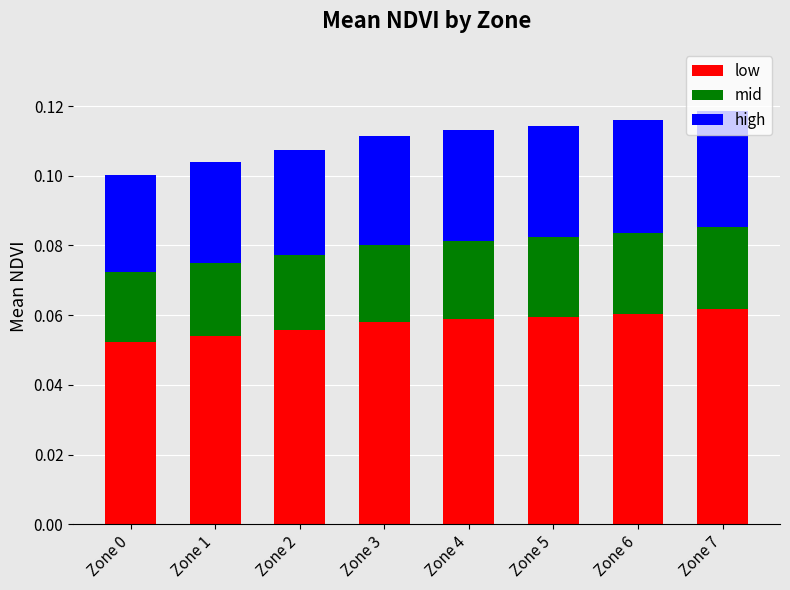

List the series in order of their peak value, lowest first.

mid, high, low